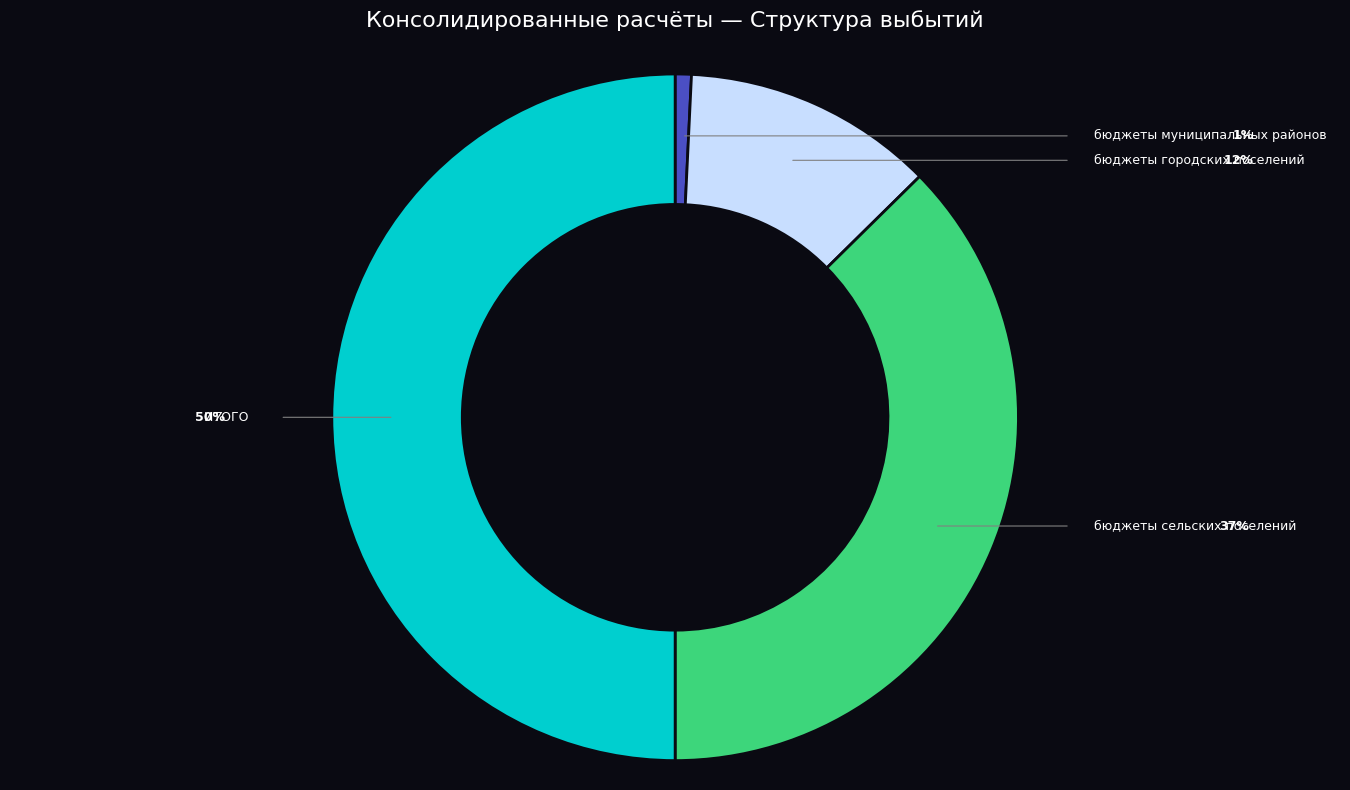

What is the change in value from бюджеты муниципальных районов to бюджеты городских поселений?

+993481.9